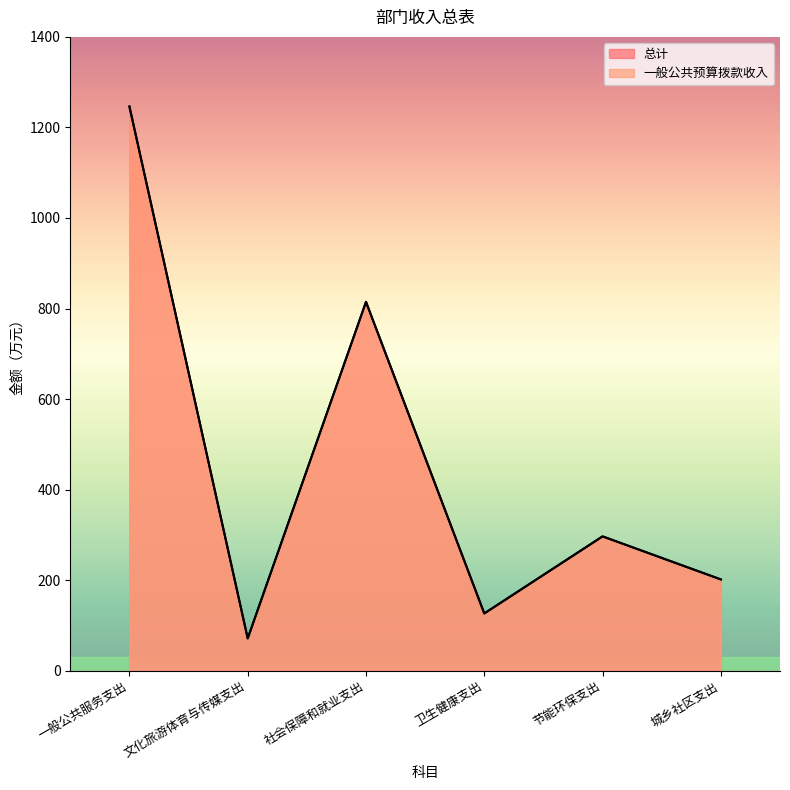

Which label corresponds to the largest value in the chart?

一般公共服务支出